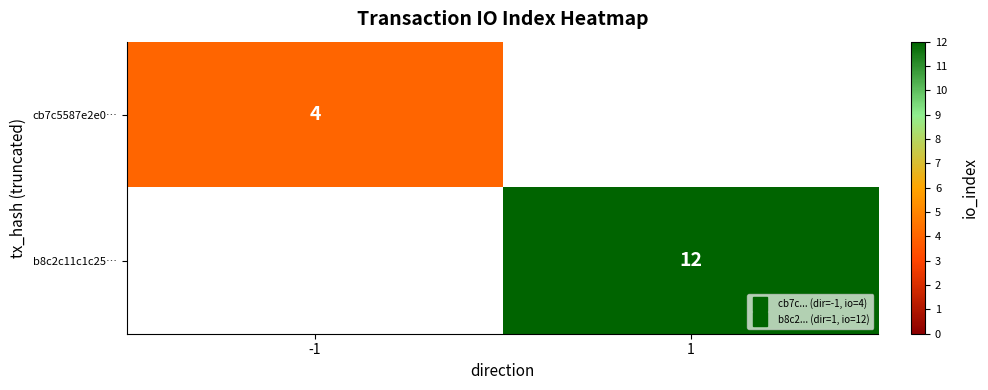

Count the number of categories in the chart.

2